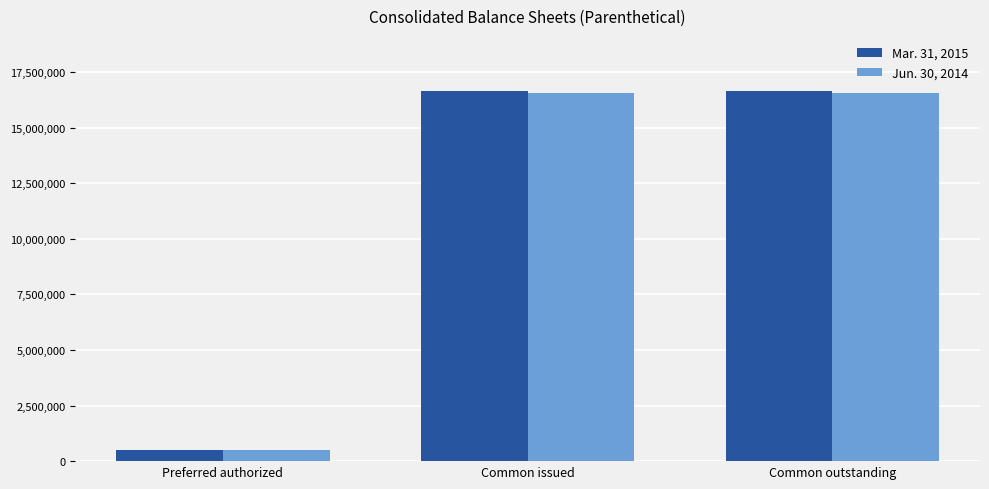

Which series changed the most between Preferred authorized and Common issued?

Mar. 31, 2015